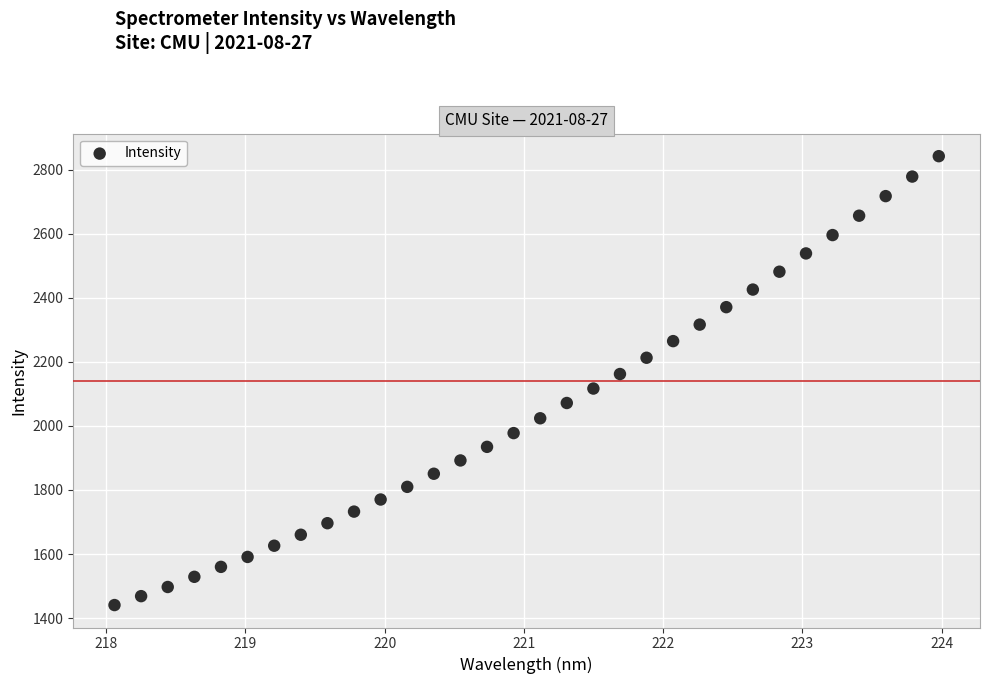

What is the range of Y values (max minus min)?

1401.1